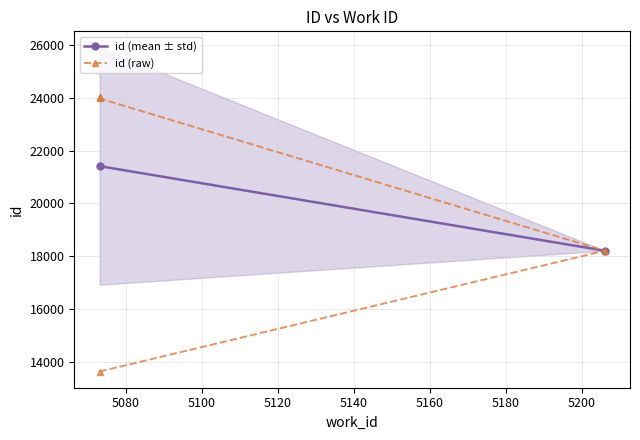

What is the label of the 2nd point from the right?

5073